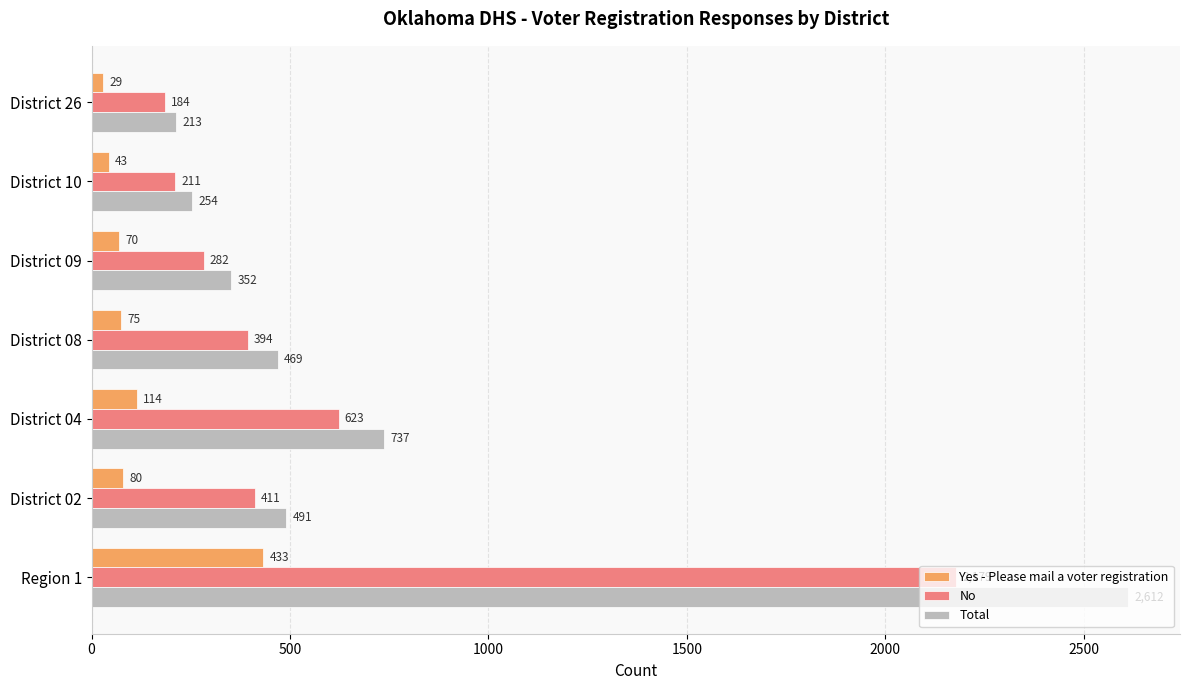

At which label is Yes - Please mail a voter registration closest to 231?

District 04